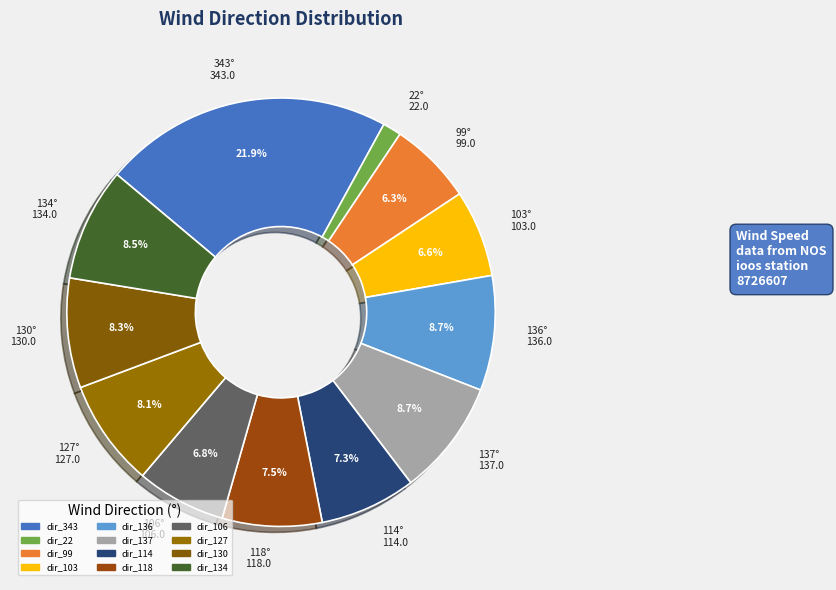

Approximately how many times larger is the value at 130° 130.0 compared to 114° 114.0?

1.1